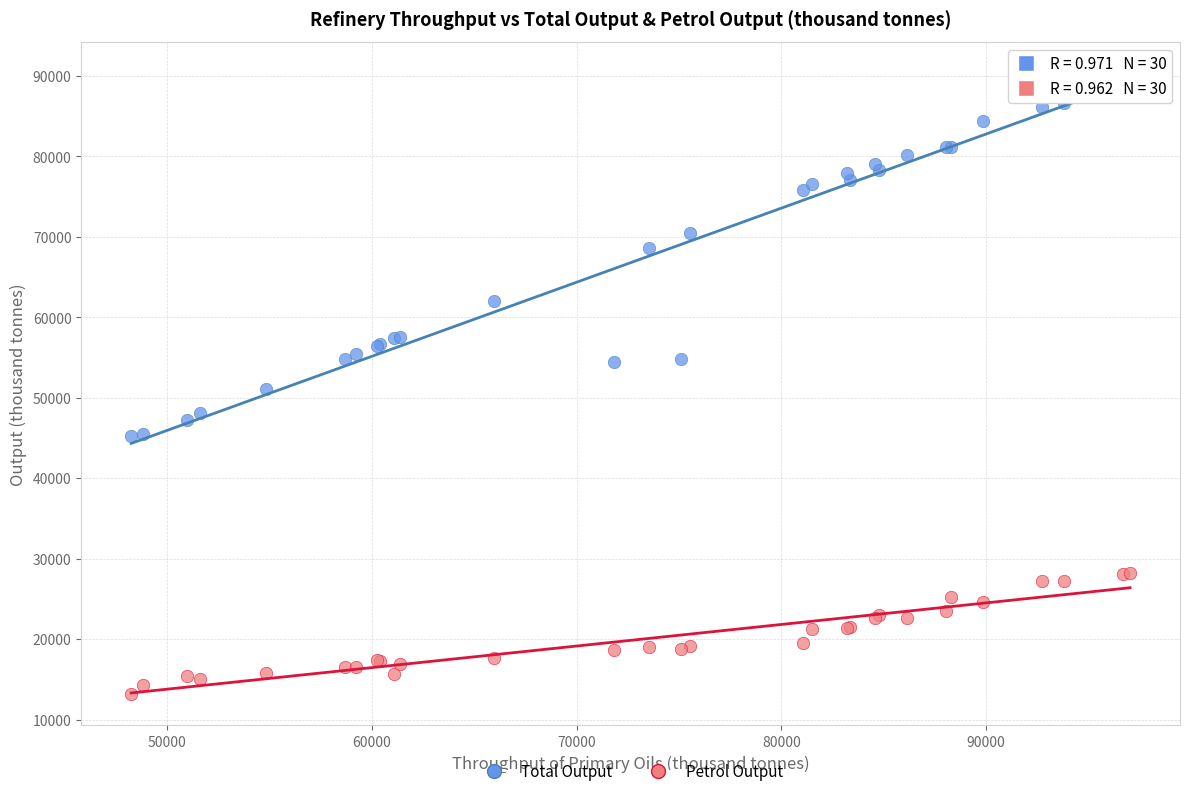

What is the X range (max minus min) for the scatter plot?

48781.4